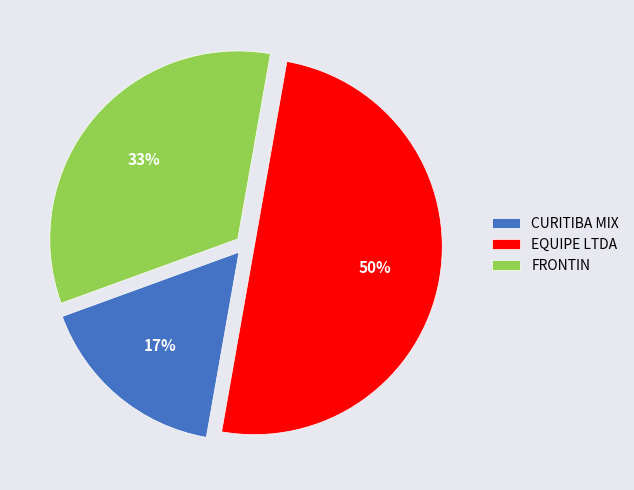

Is CURITIBA MIX the majority of the pie?

No